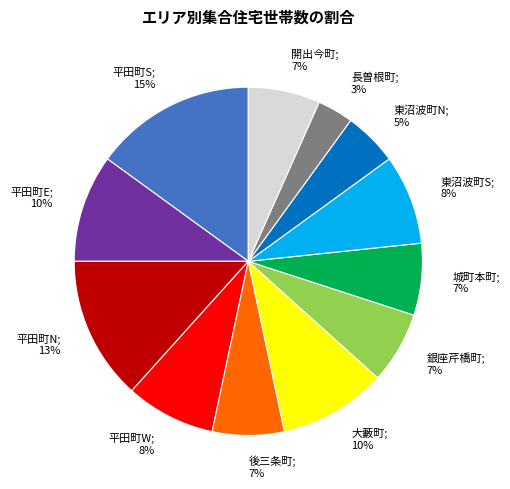

Does 平田町W represent more than half of the total?

No